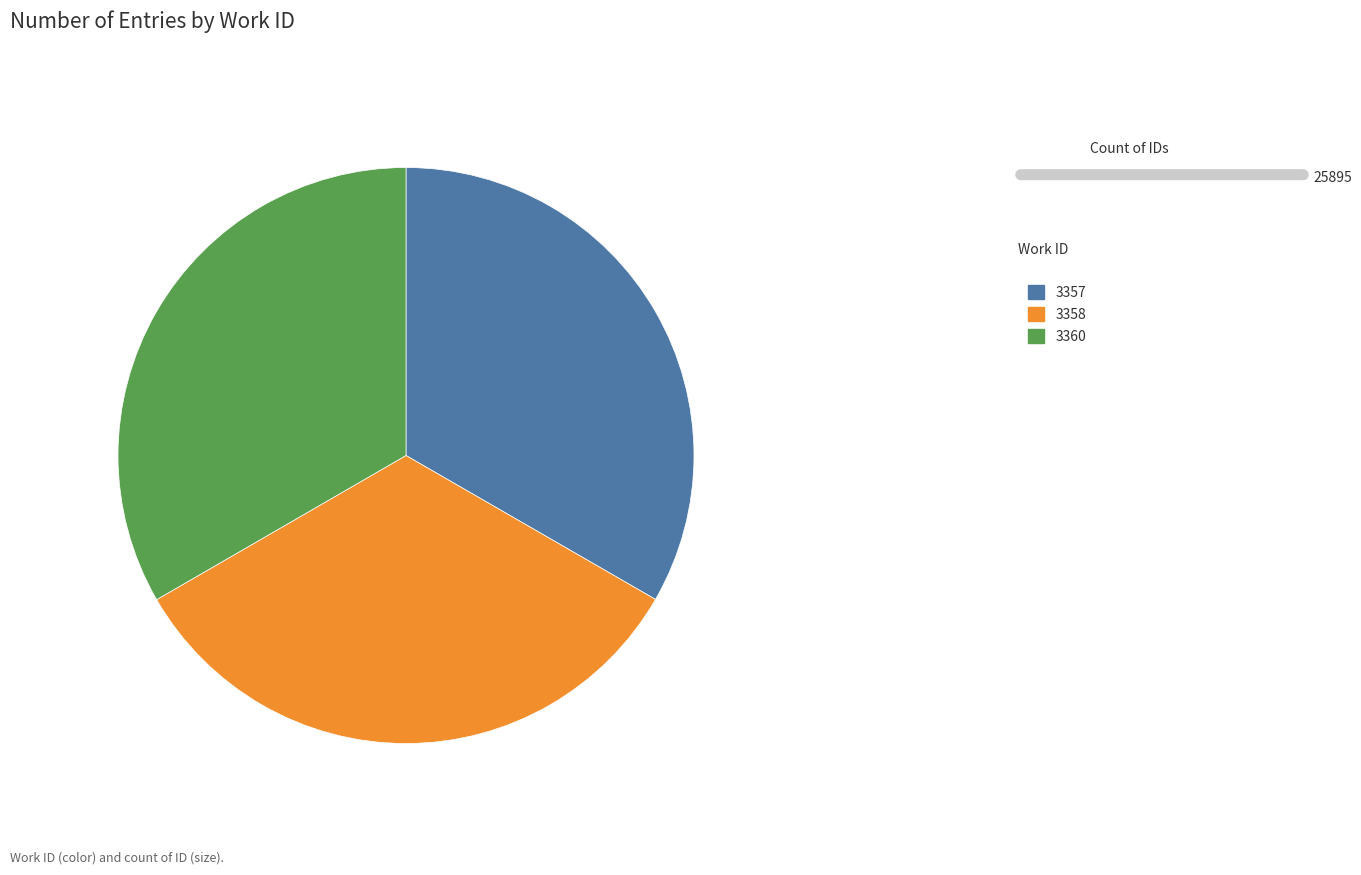

The 3357 slice represents 26% of the pie. True or false?

False